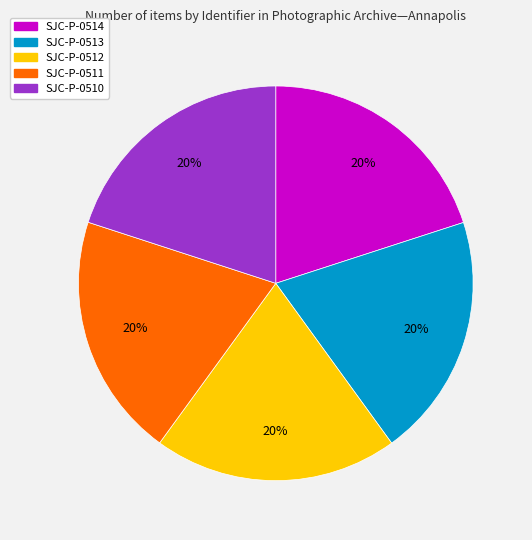

How many slices are in this pie chart?

5